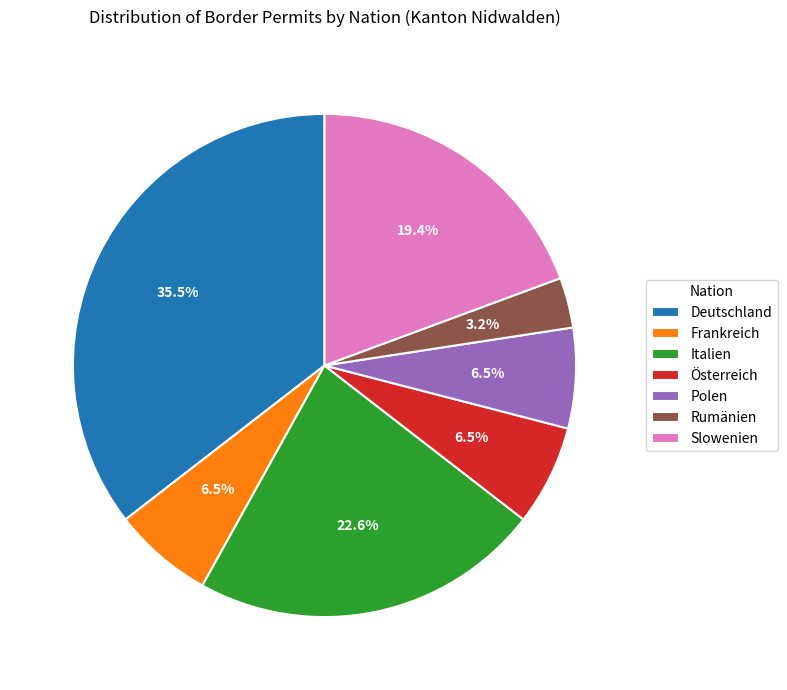

Which category has the smallest portion of the pie?

Rumänien